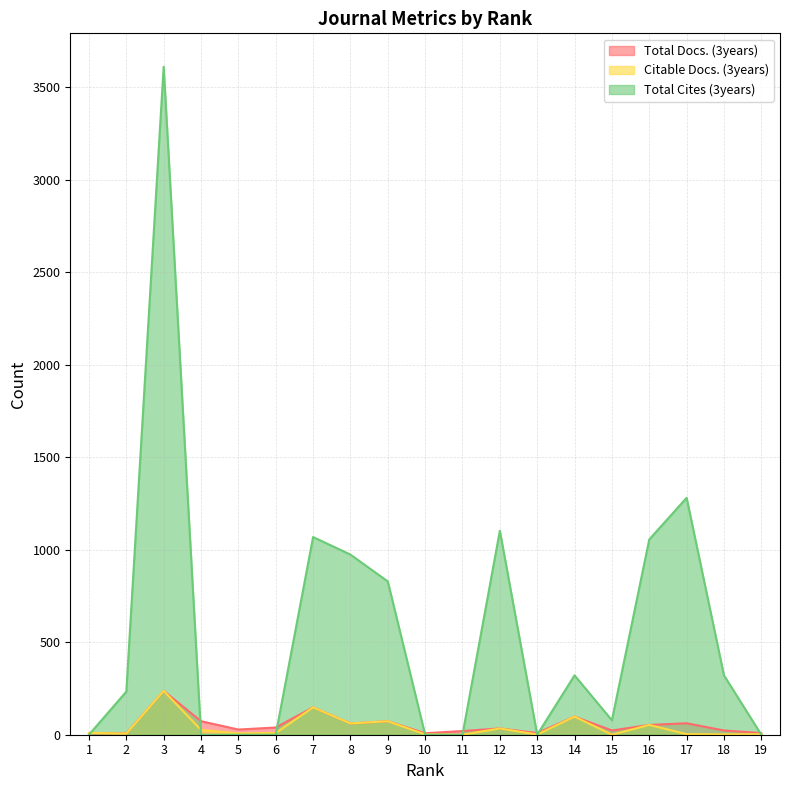

What is the spread (max minus min) of values at 6?

39